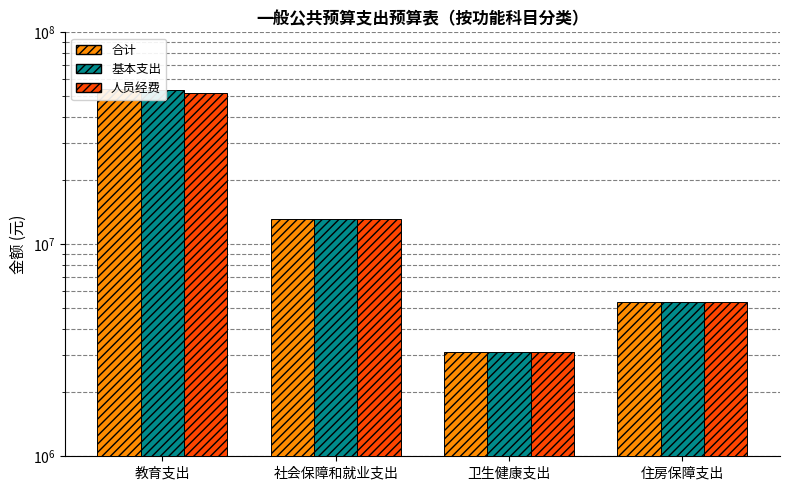

How many series are shown in this chart?

3